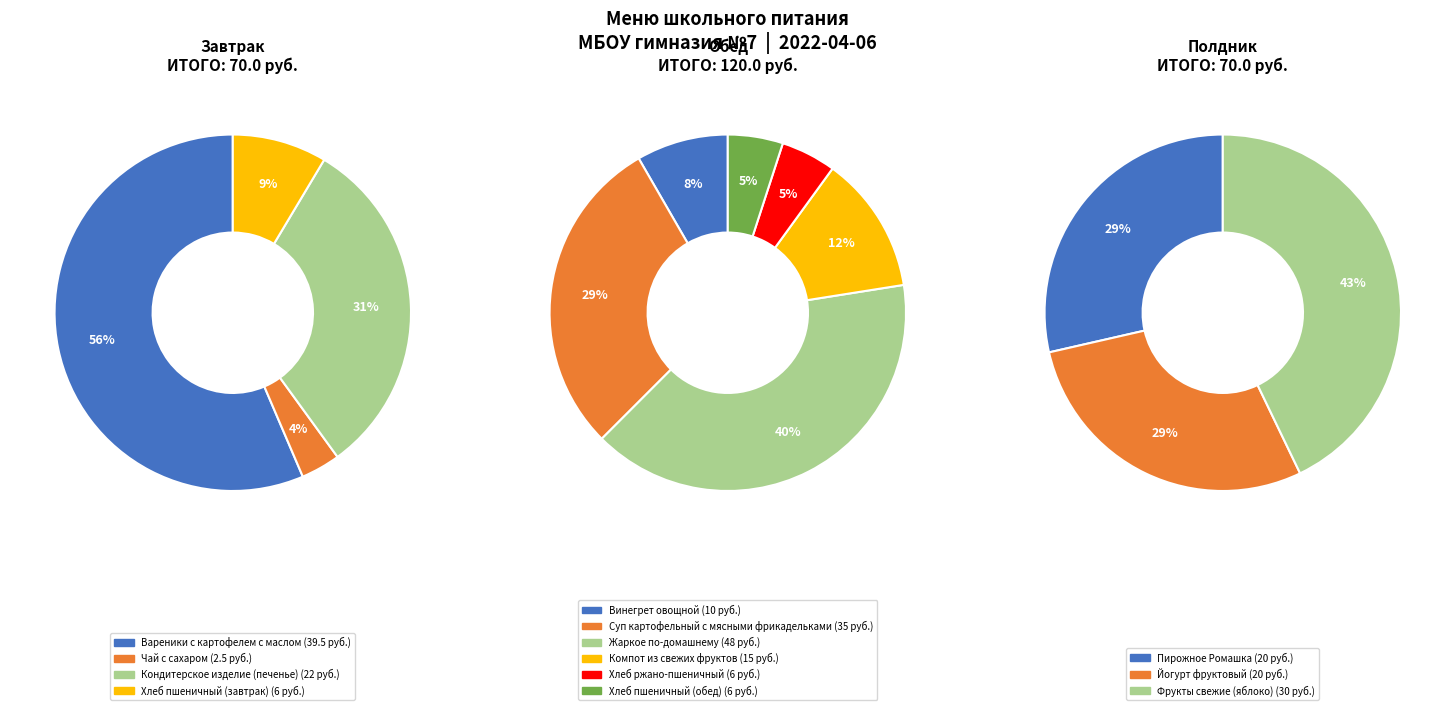

To the nearest percent, what percentage of the pie is Хлеб ржано-пшеничный?

2%